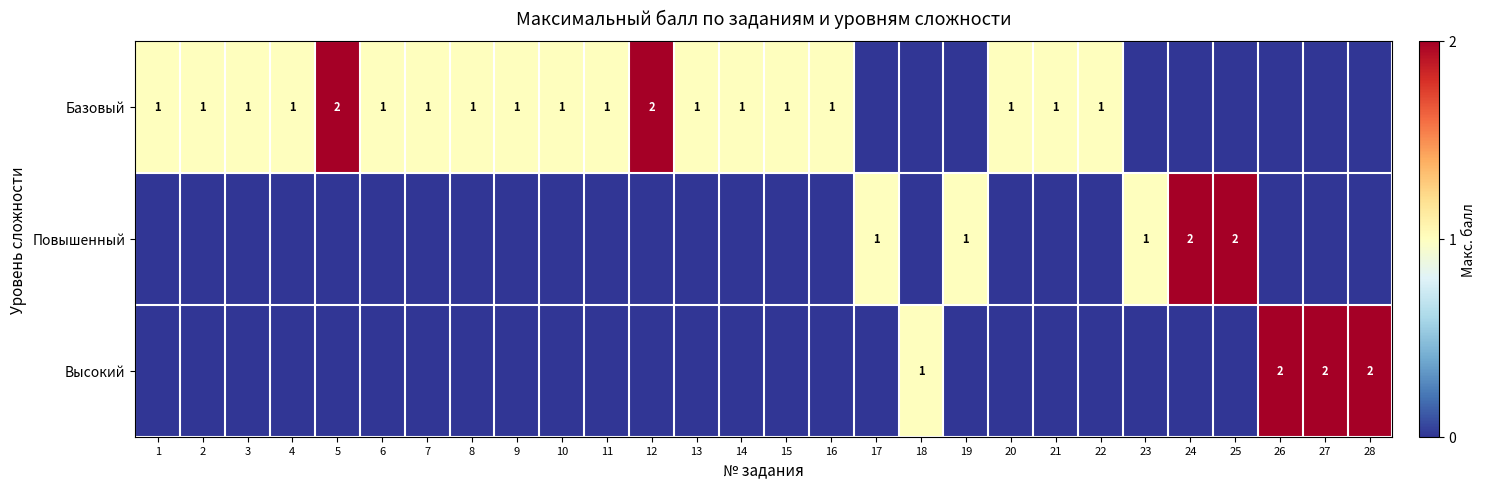

What is the spread (max minus min) of values at 2?

1